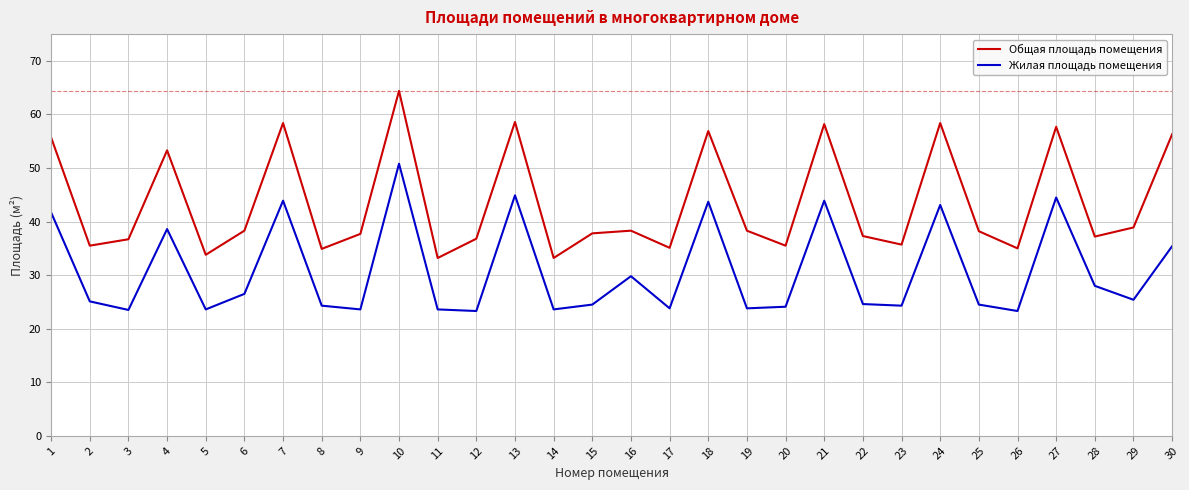

Rank the series by their average value, from lowest to highest.

Жилая площадь помещения, Общая площадь помещения